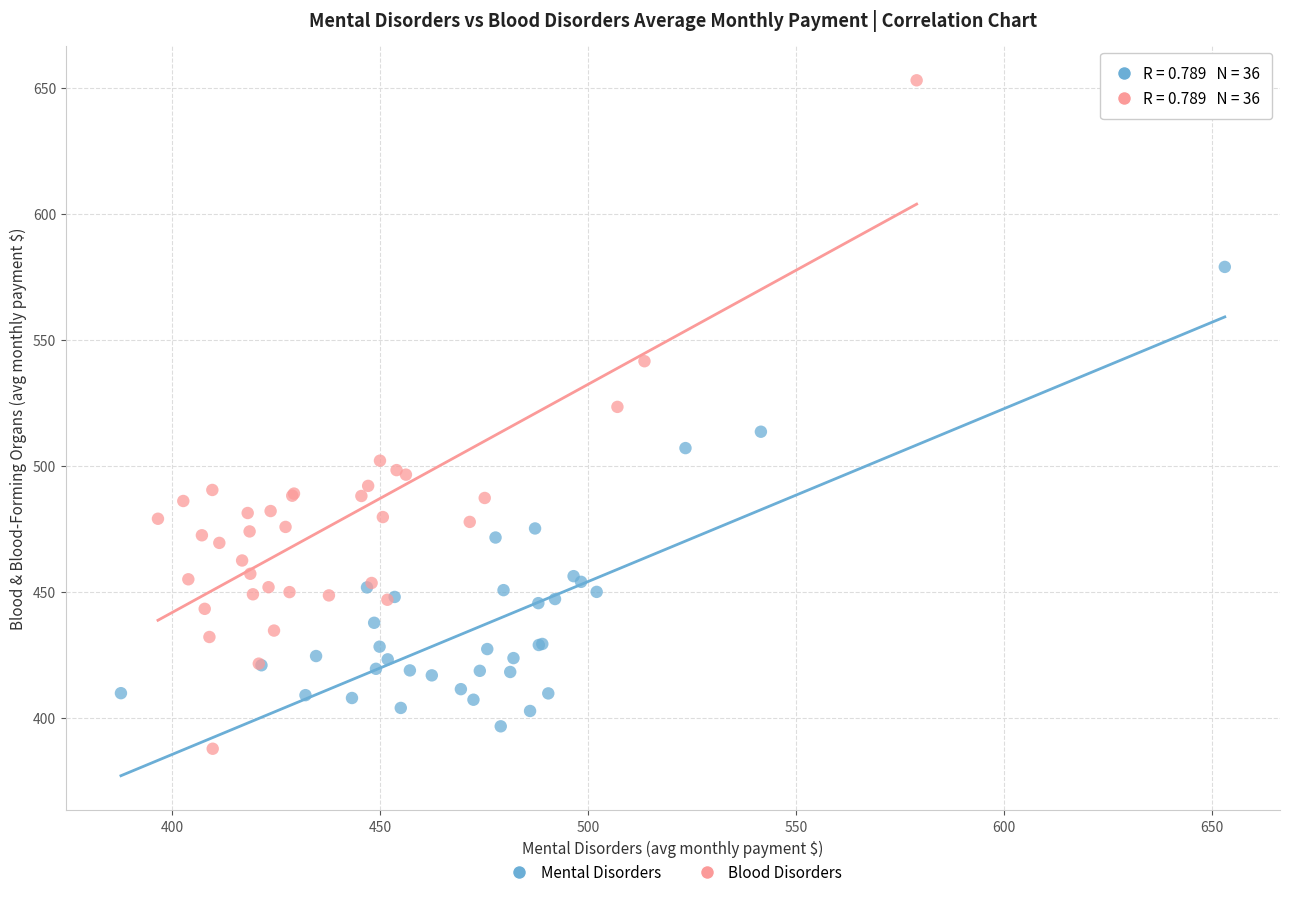

Which series reaches the maximum Y coordinate?

Blood Disorders